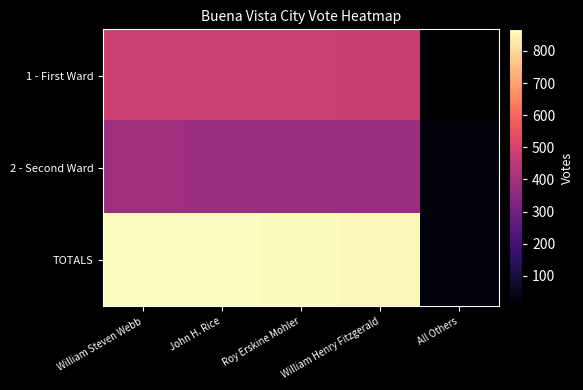

At John H. Rice, list the series in order from smallest to largest.

2 - Second Ward, 1 - First Ward, TOTALS